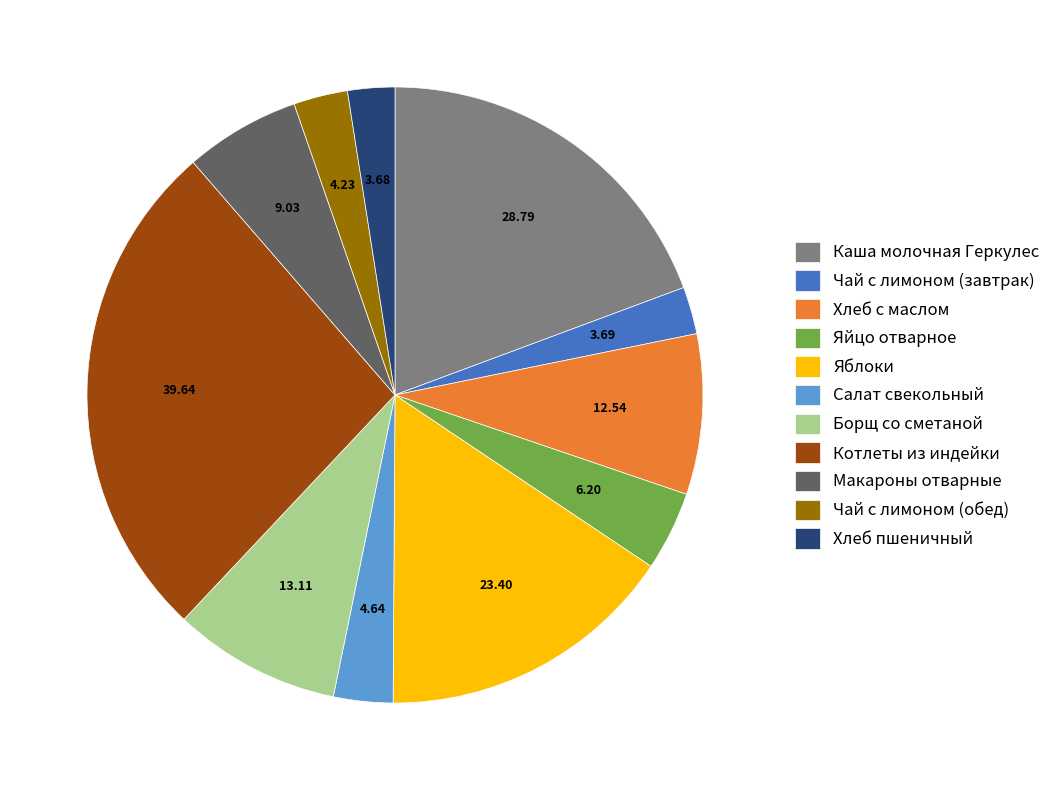

Do Каша молочная Геркулес and Хлеб с маслом together represent more than half of the pie?

No